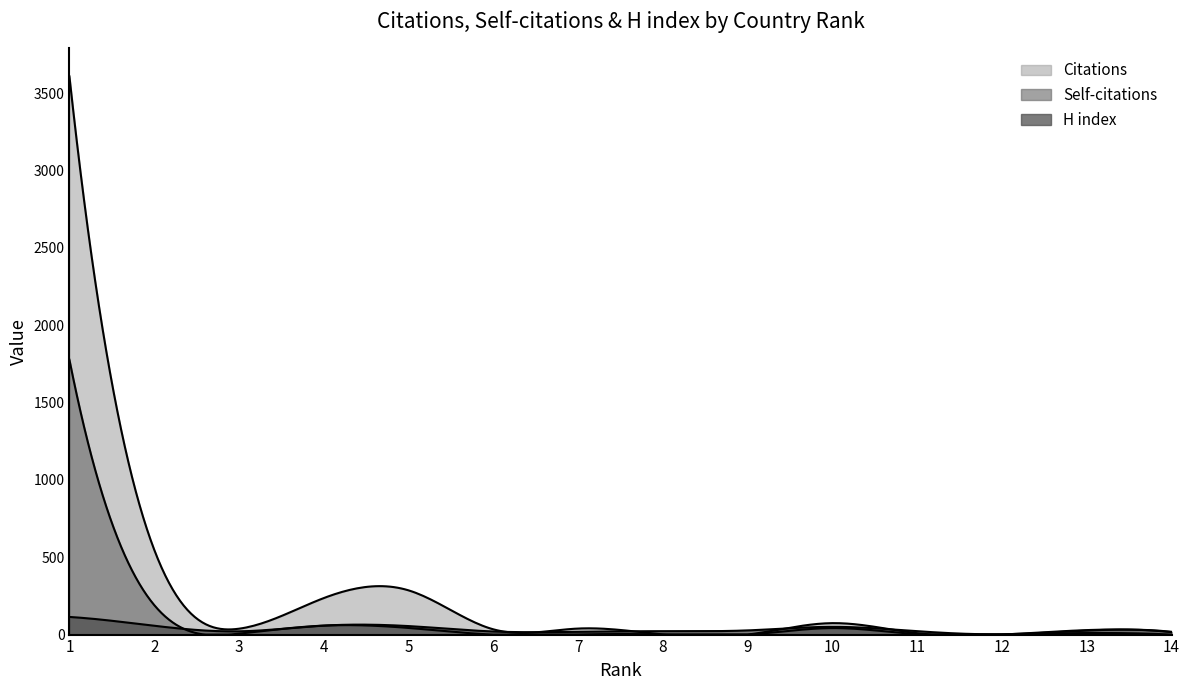

How many data points in Self-citations are above 6?

6